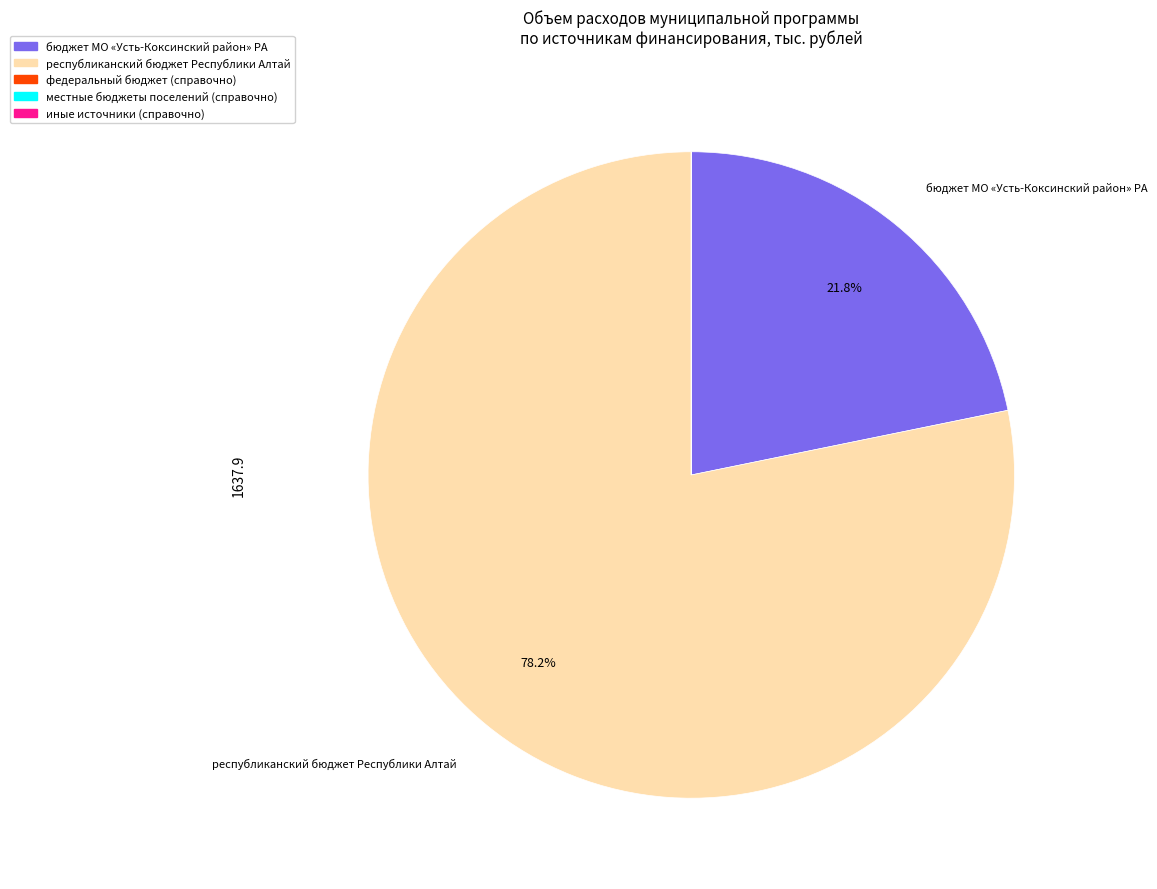

Is there any slice that represents more than half of the pie?

Yes